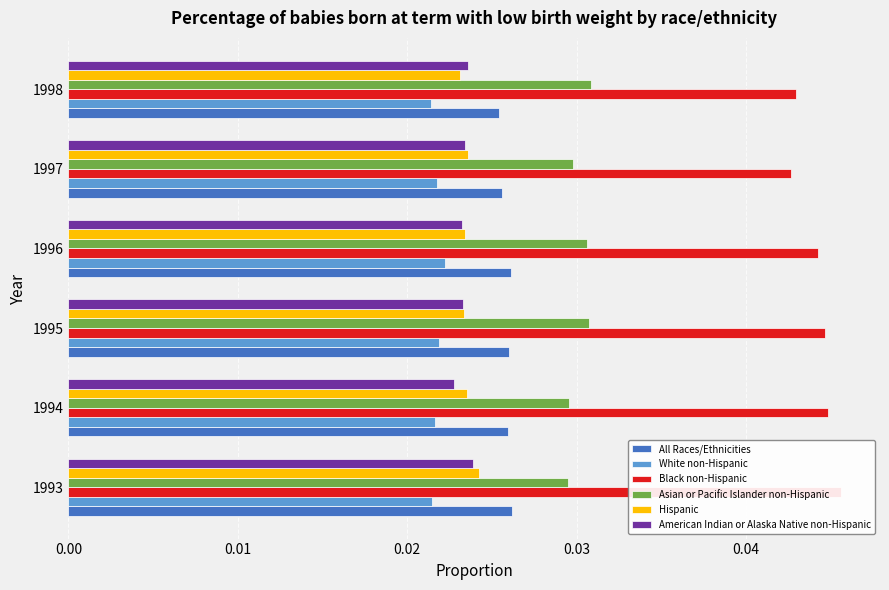

Rank the series by their maximum value, from lowest to highest.

White non-Hispanic, American Indian or Alaska Native non-Hispanic, Hispanic, All Races/Ethnicities, Asian or Pacific Islander non-Hispanic, Black non-Hispanic